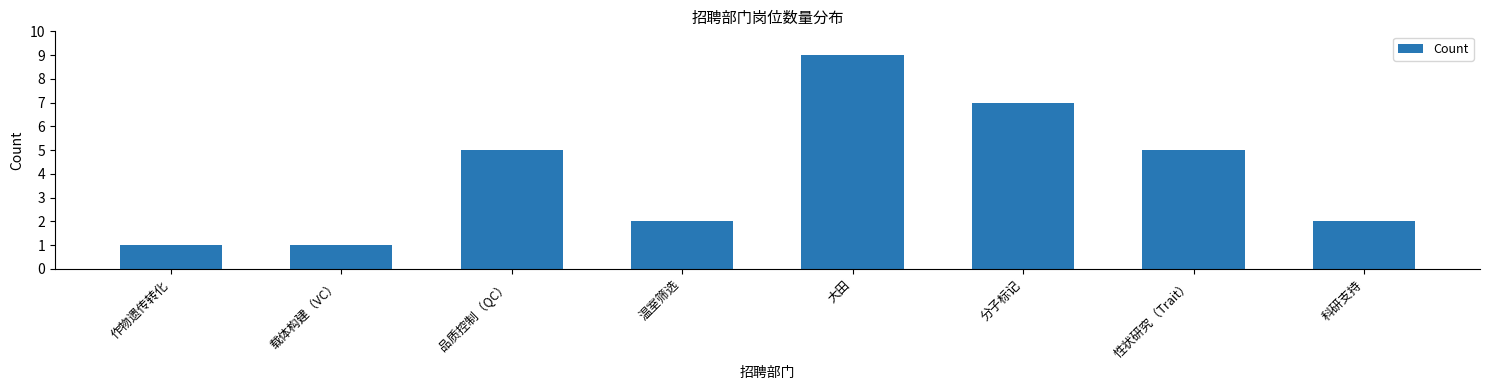

Reading left to right, extract all data points from this chart.

作物遗传转化=1	载体构建（VC）=1	品质控制（QC）=5	温室筛选=2	大田=9	分子标记=7	性状研究（Trait）=5	科研支持=2